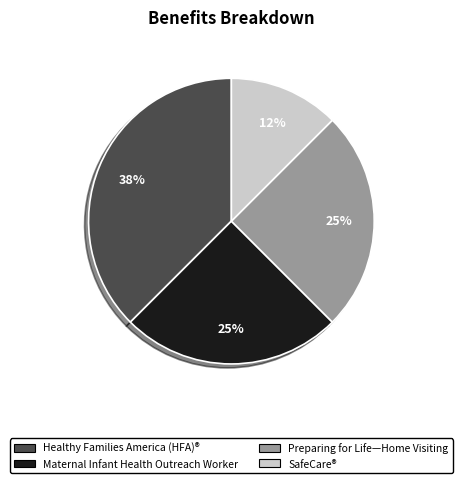

True or false: Preparing for Life—Home Visiting accounts for 25% of the total.

True